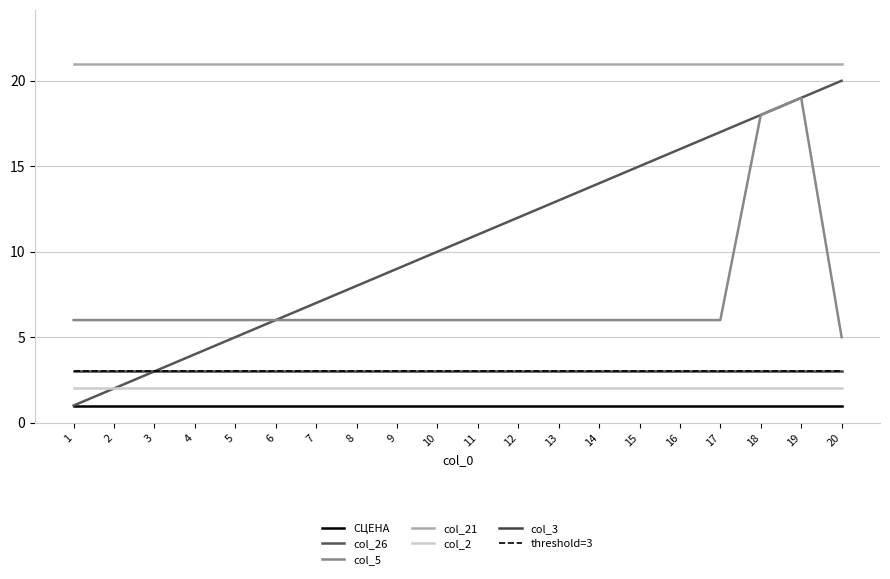

Does the chart have visible grid lines?

Yes